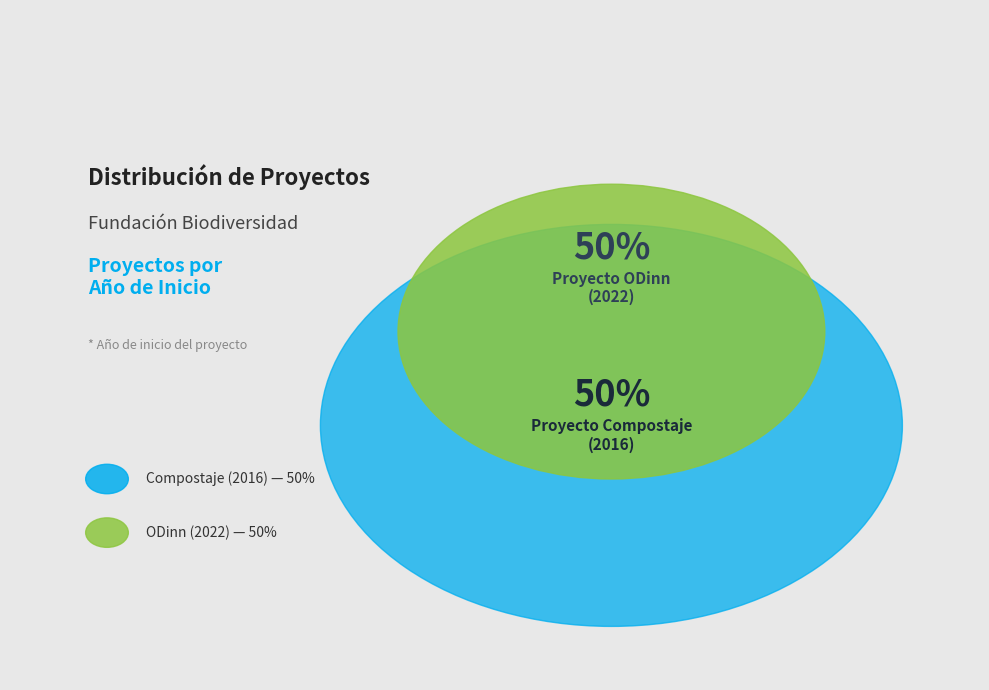

True or false: Proyecto Fundación Biodiversidad: Compostaje (2016) accounts for 50% of the total.

True